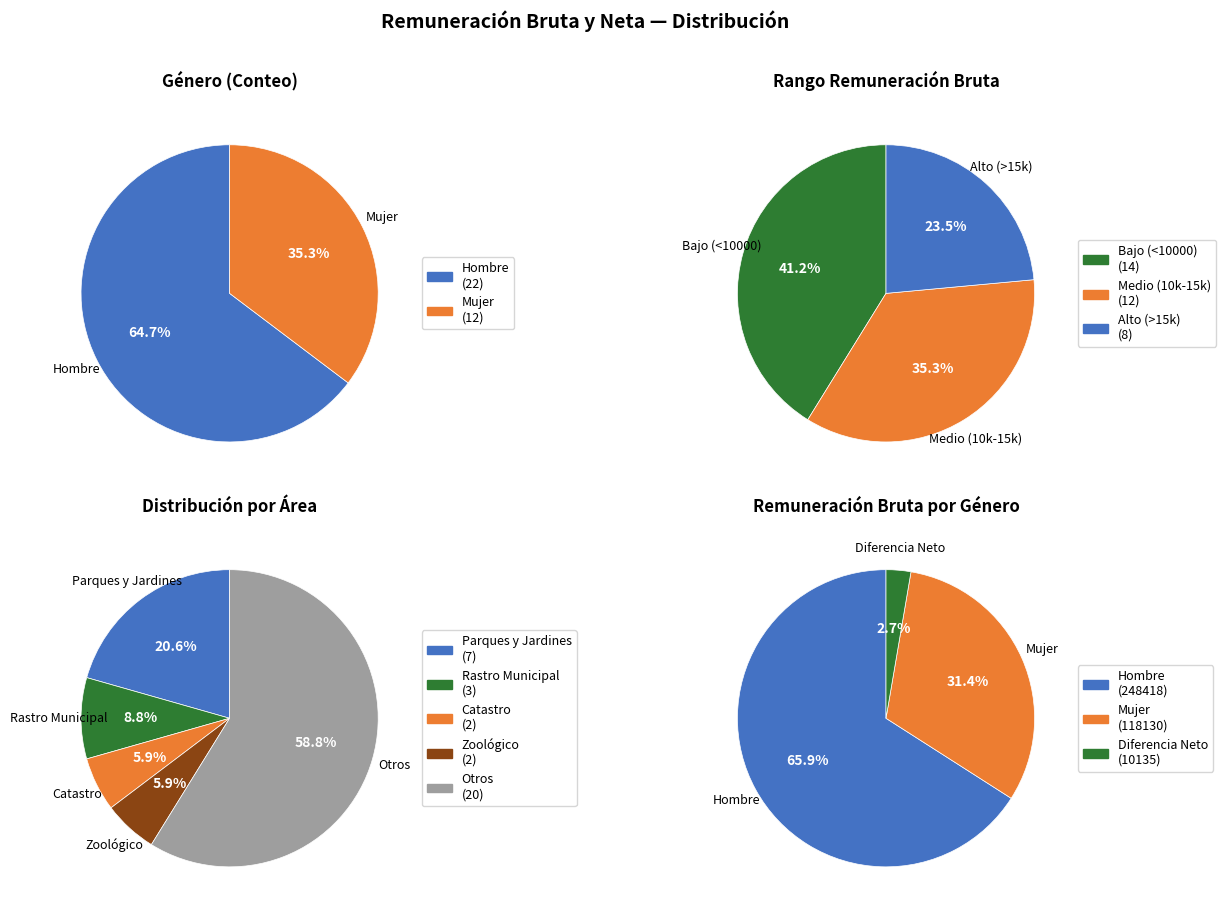

Combined, do Mujer and Hombre account for over 50%?

Yes